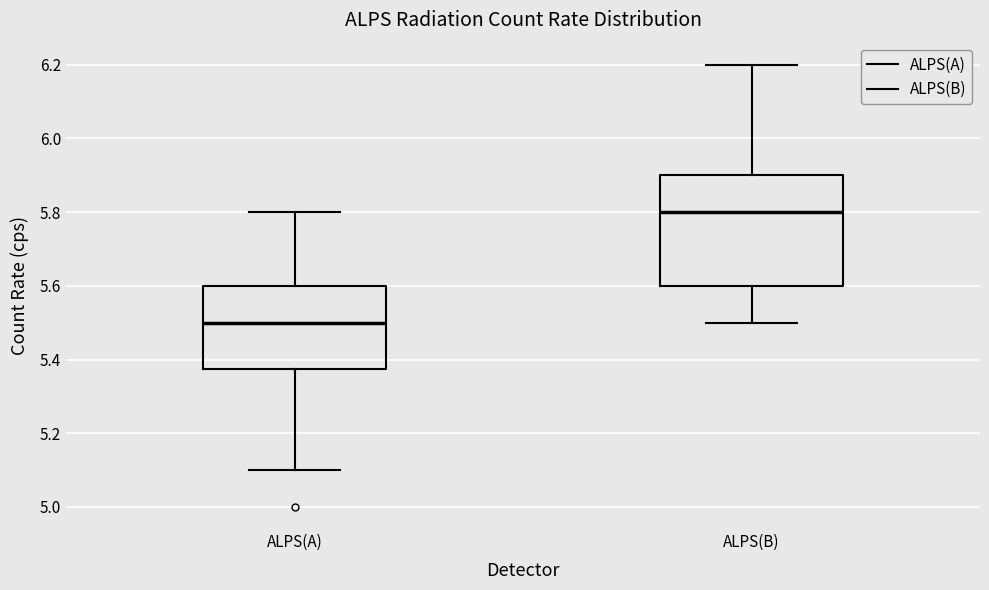

Reading left to right, transcribe this box plot: for each box, give where its median line is, the range the box spans, and where its two whiskers end, as read against the y-axis. The values are not printed on the chart, so give them approximately, as read against the axis.

ALPS(A): median 5.50, box 5.38 to 5.60, whiskers 5.10 to 5.80
ALPS(B): median 5.80, box 5.60 to 5.90, whiskers 5.50 to 6.20